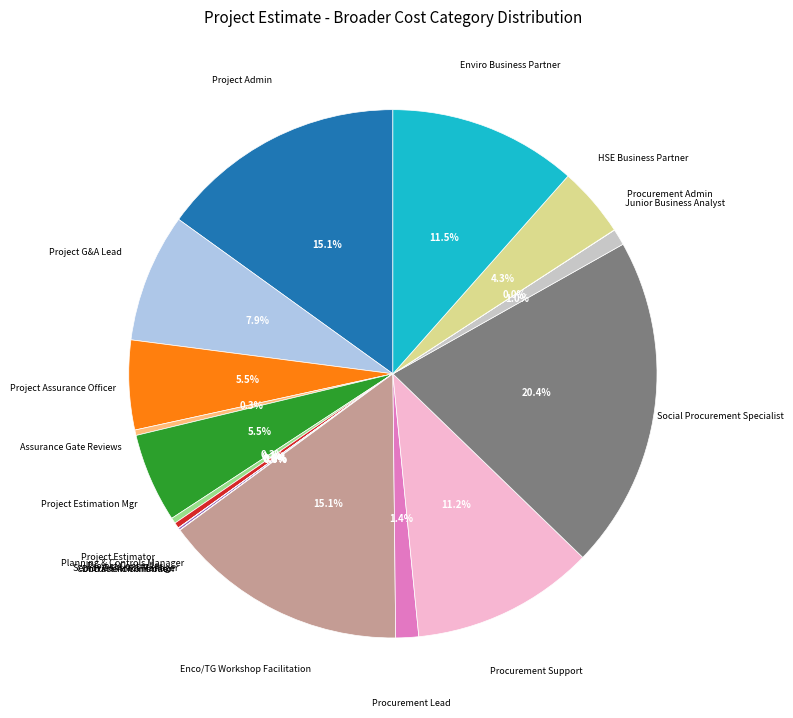

What portion of the pie excludes Assurance Gate Reviews?

99.7%